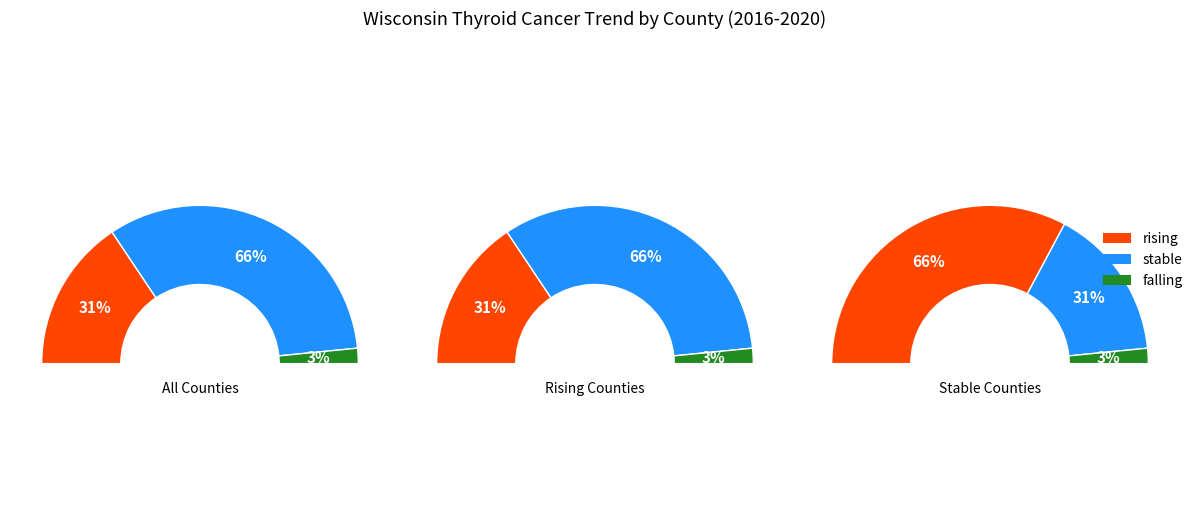

Do falling and rising together represent more than half of the pie?

No